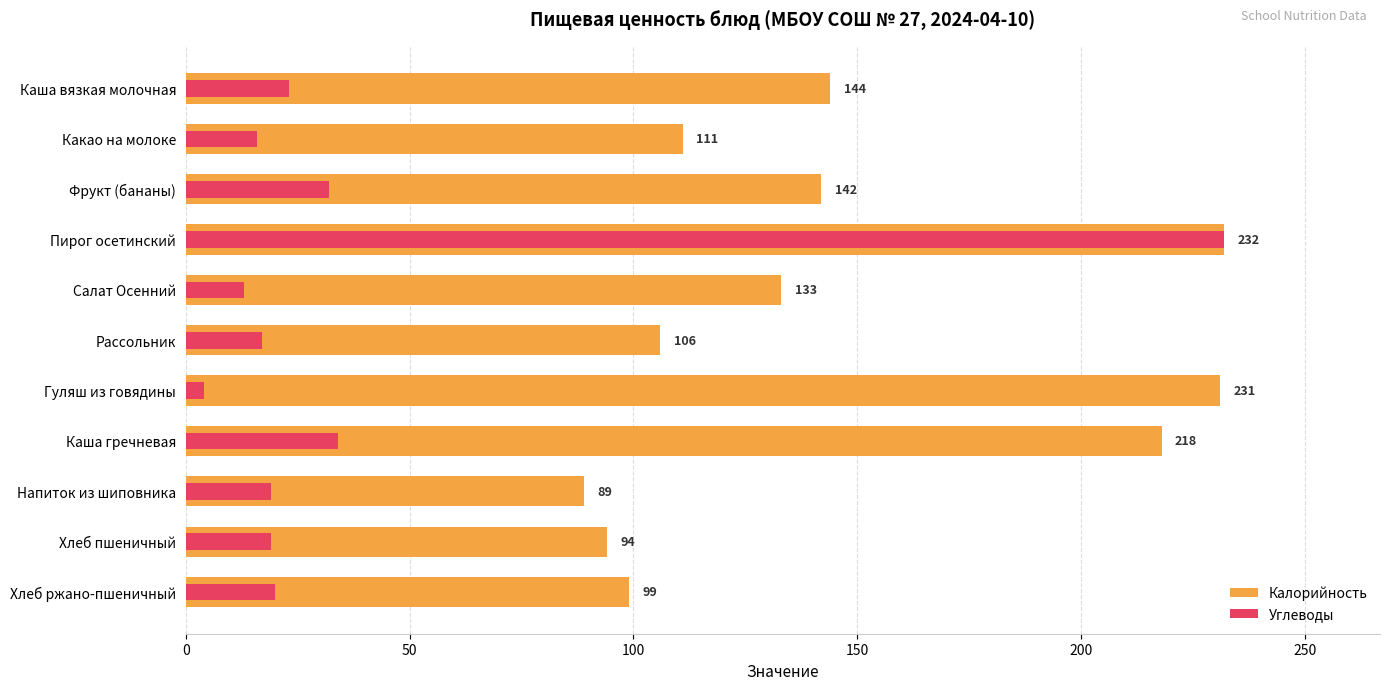

What are all the series names shown in the legend?

Калорийность, Углеводы